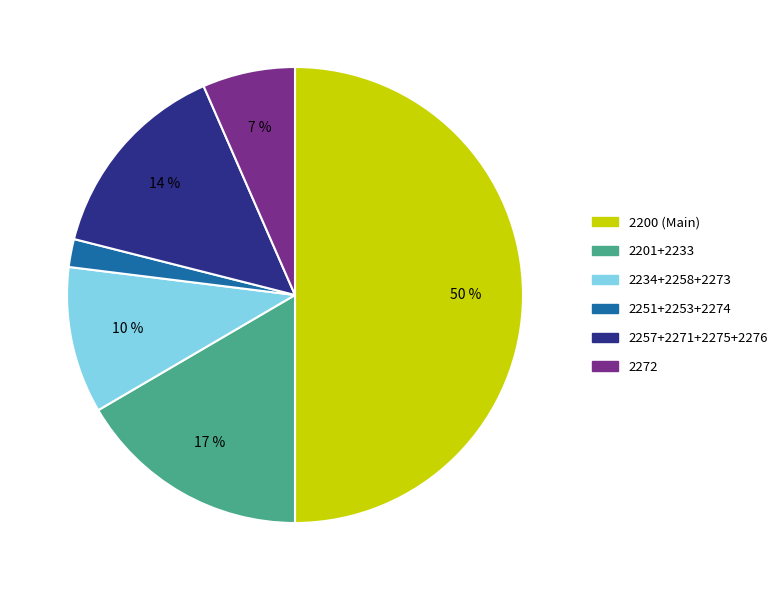

To the nearest percent, what is the average slice percentage?

17%